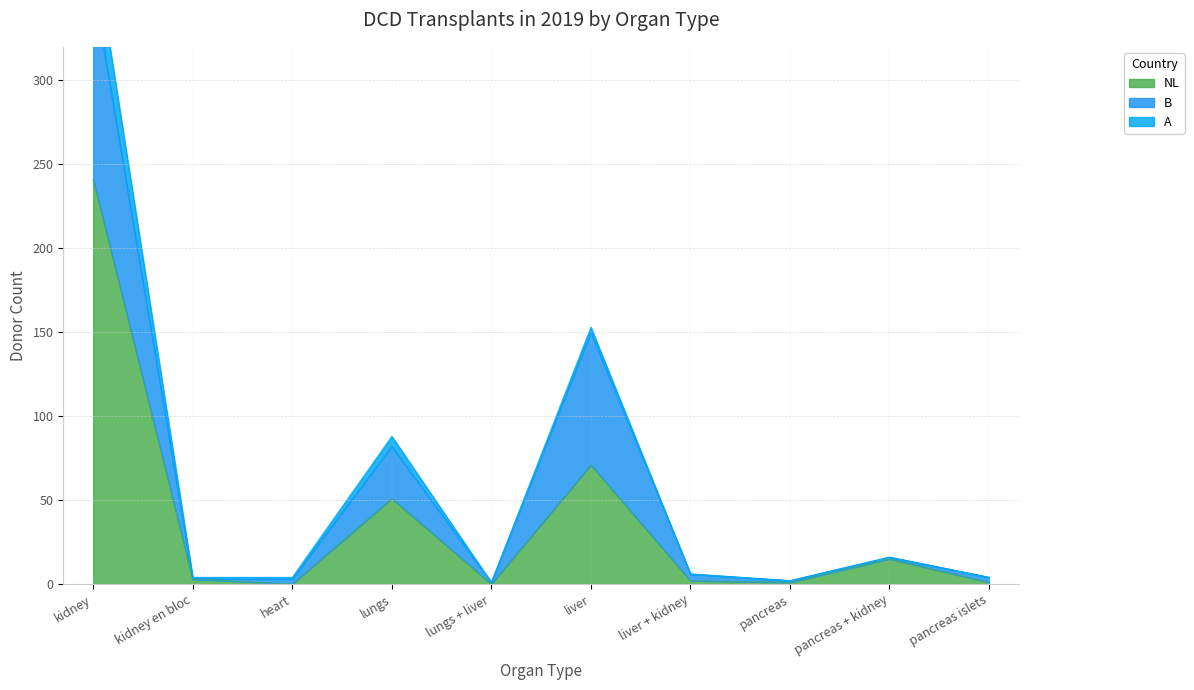

Between which two adjacent categories do A and NL first intersect?

kidney en bloc and heart